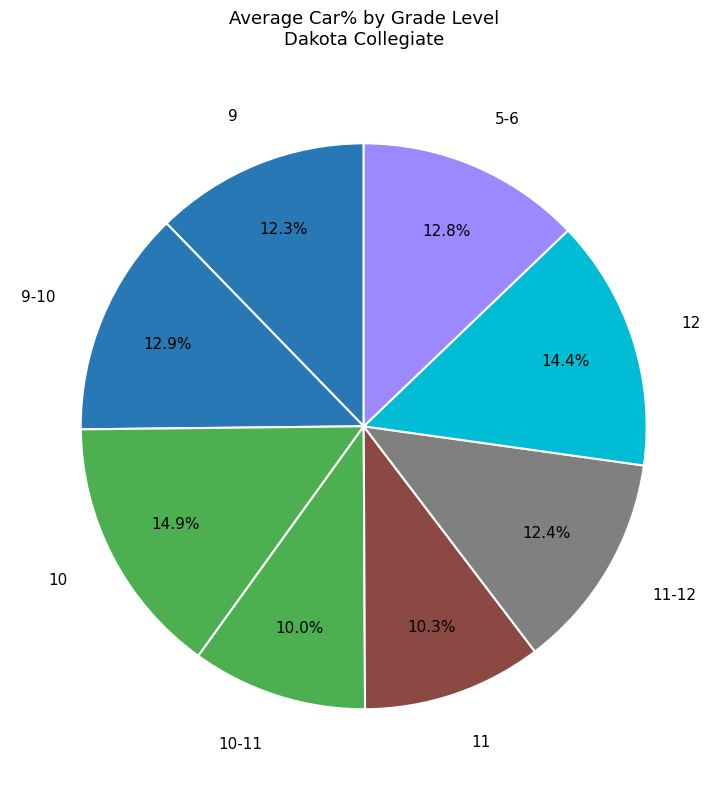

Count the number of slices in the pie.

8